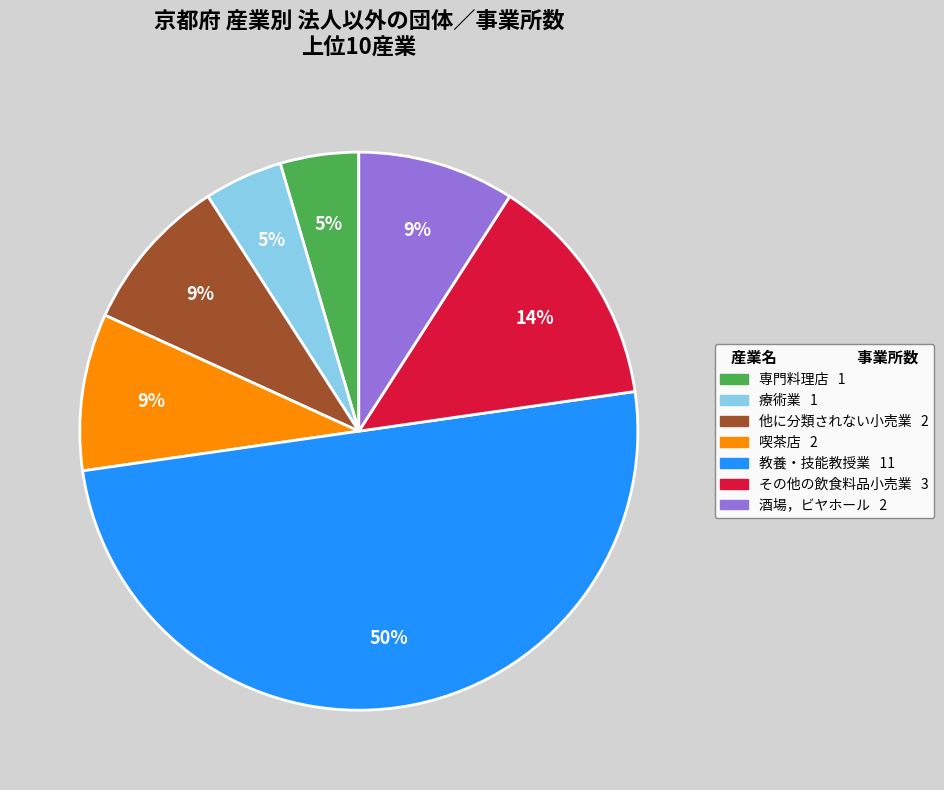

To the nearest percent, what is the difference between the largest and smallest slice percentages?

45%